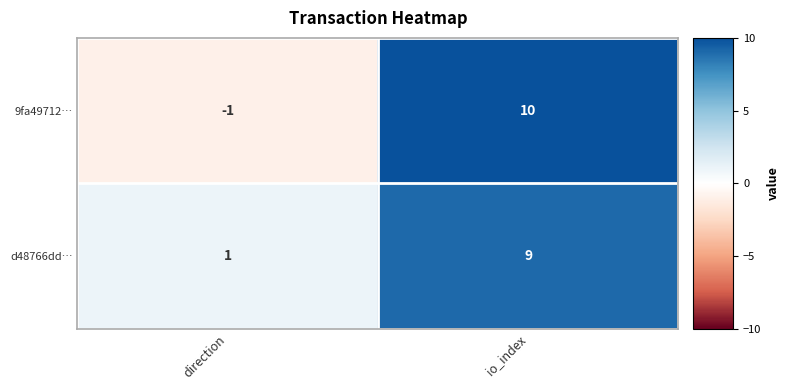

Reading left to right, transcribe all the data shown in this chart.

9fa49712…: direction=-1	io_index=10
d48766dd…: direction=1	io_index=9